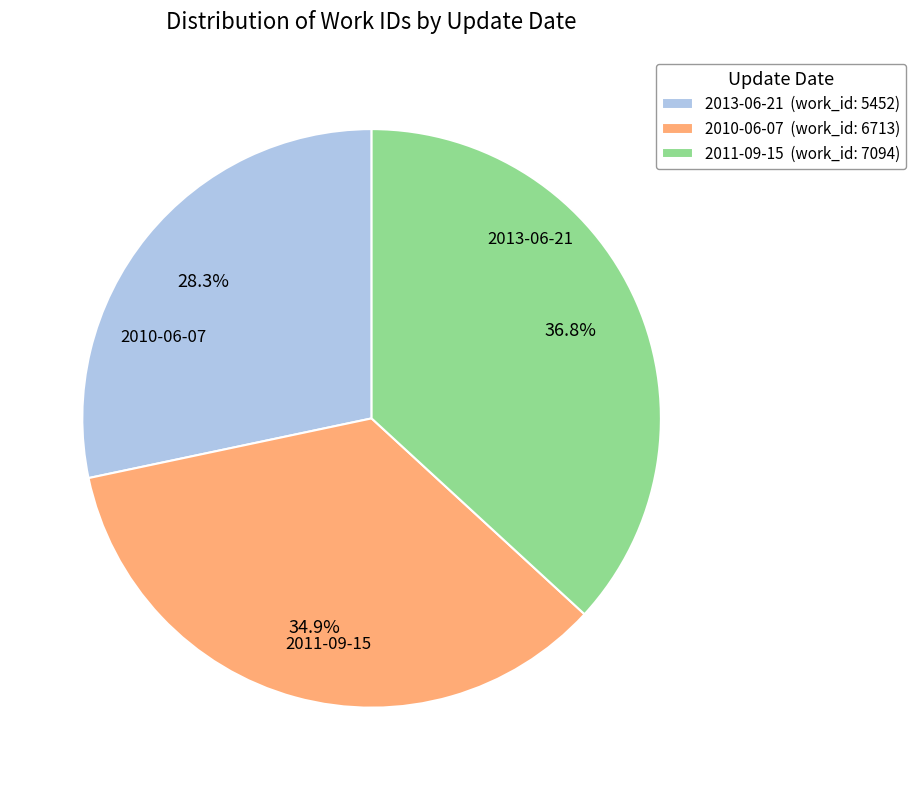

Does any single category account for the majority?

No